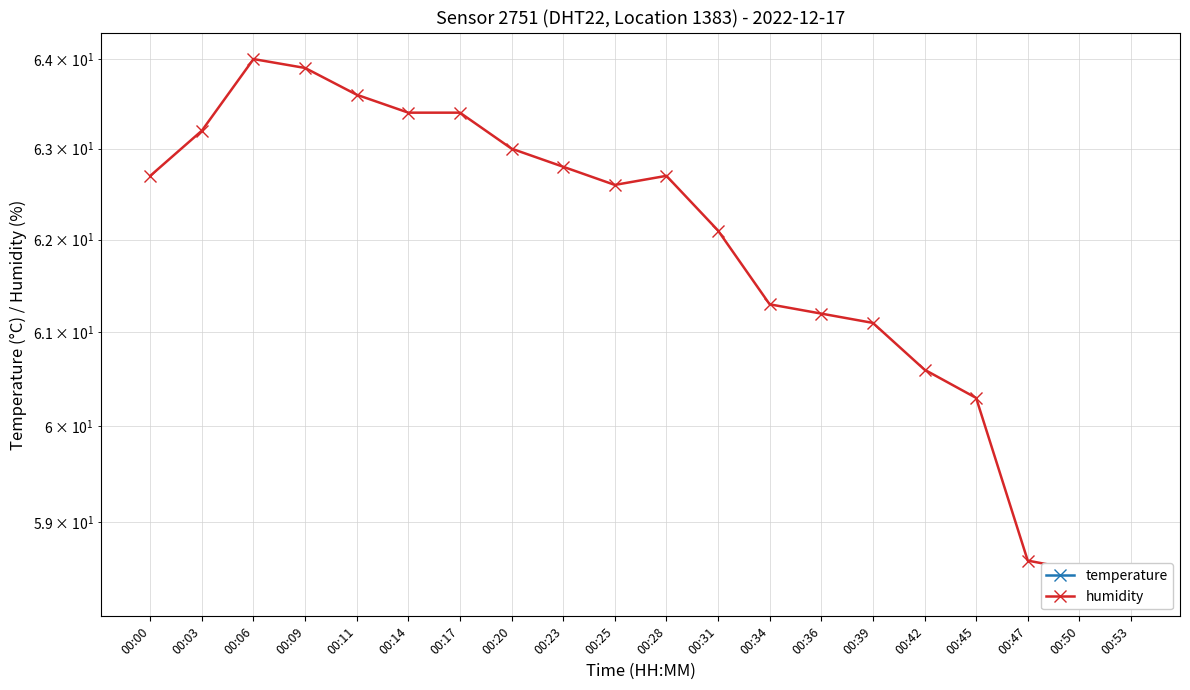

Rank the series by their maximum value, from highest to lowest.

humidity, temperature